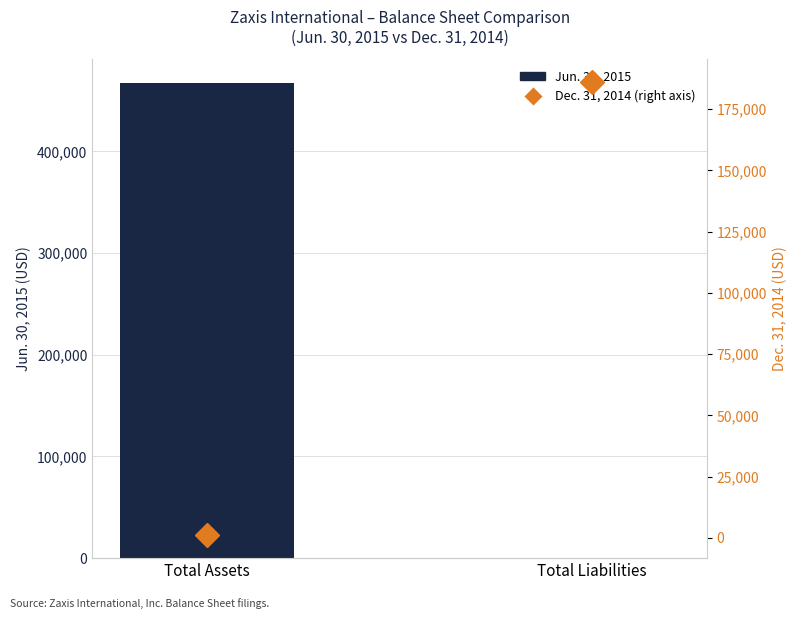

How many categories are shown in the chart?

2